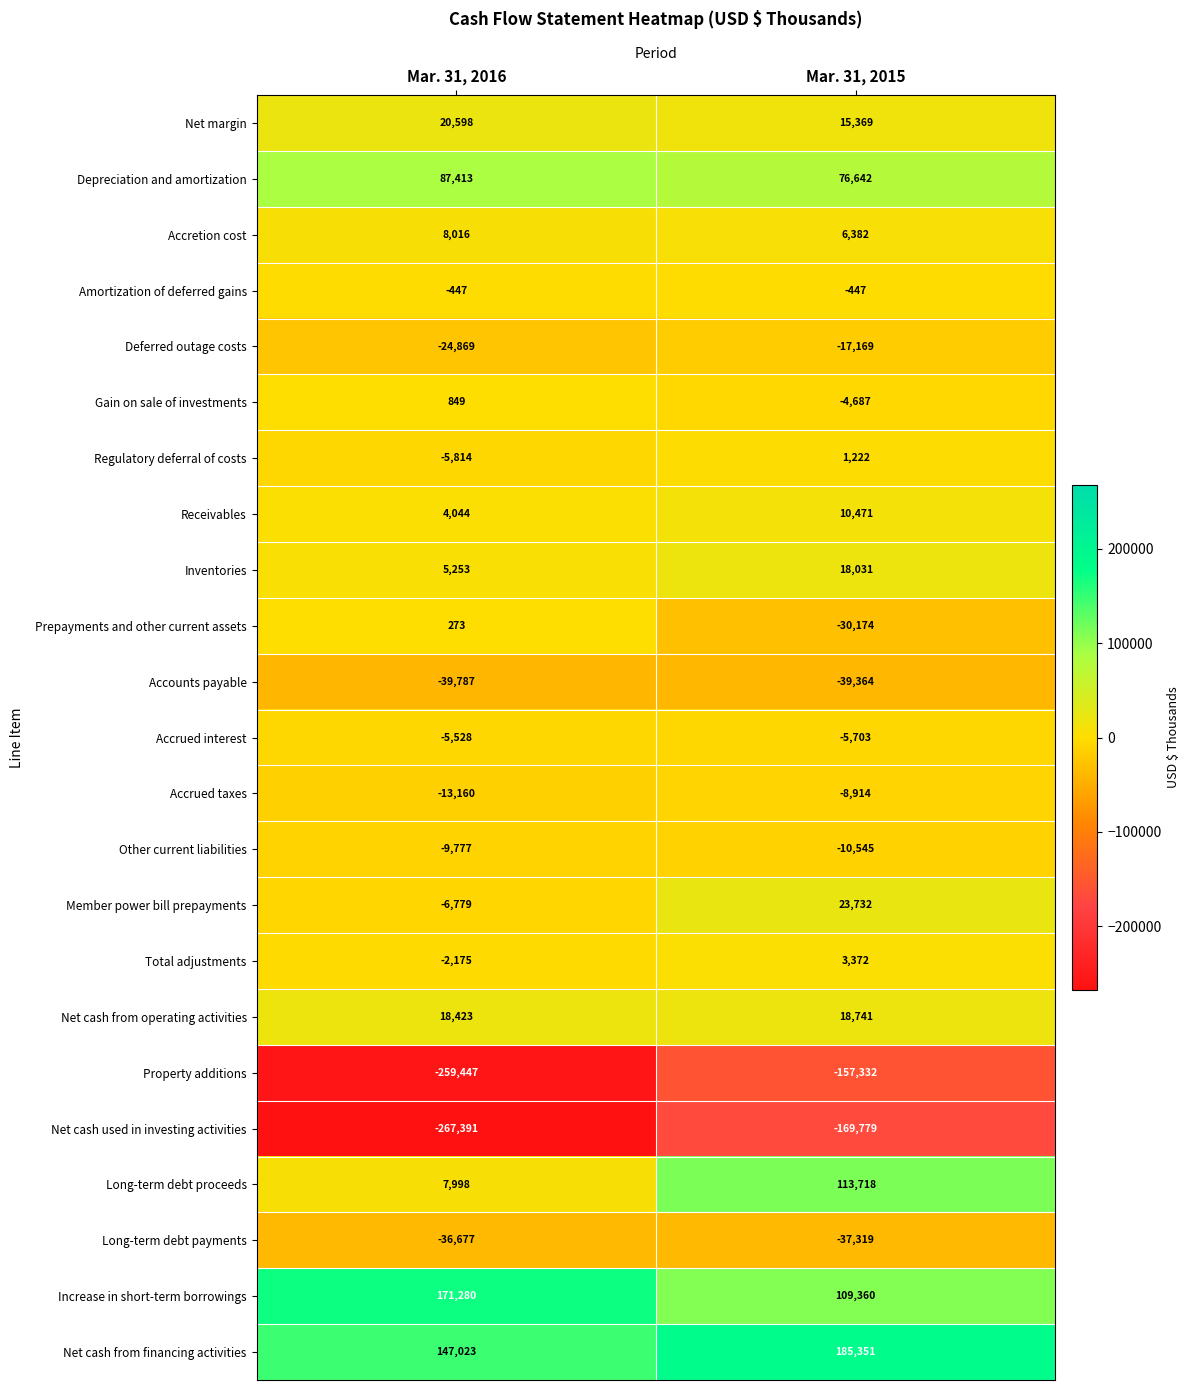

Where is Net cash used in investing activities nearest to the value -218585?

Mar. 31, 2016